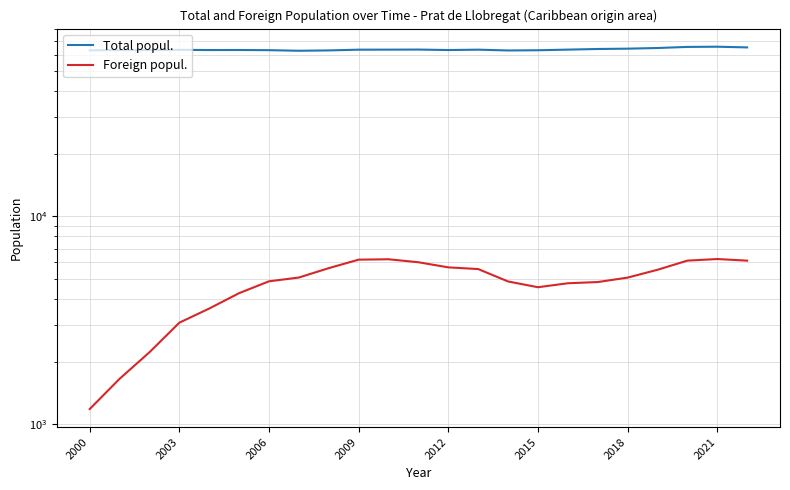

How many values in the Foreign popul. series are below 5072?

11